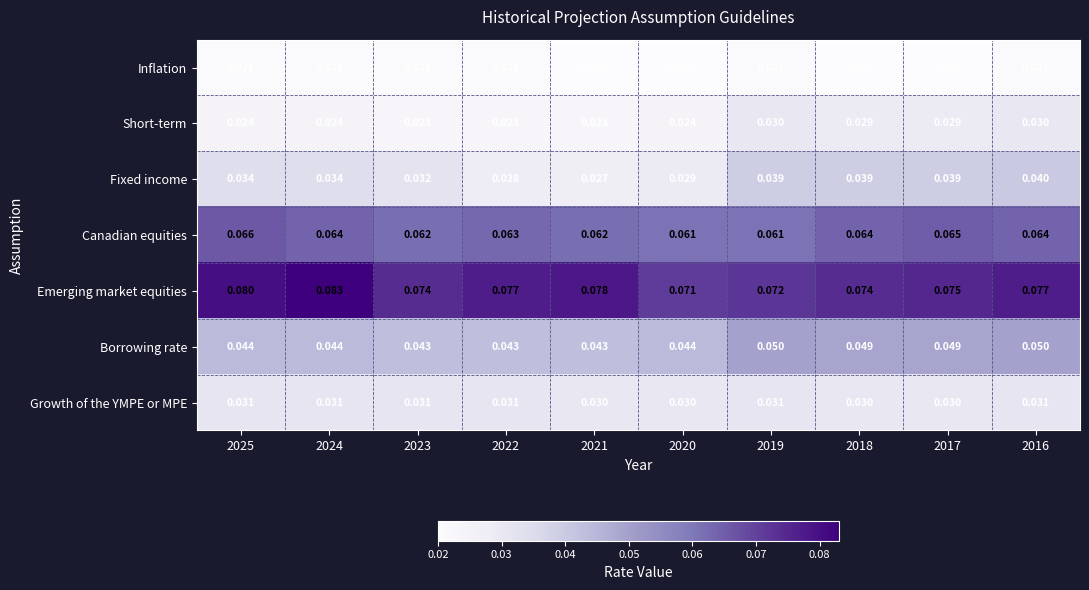

Which series has the largest total across all categories?

Emerging market equities